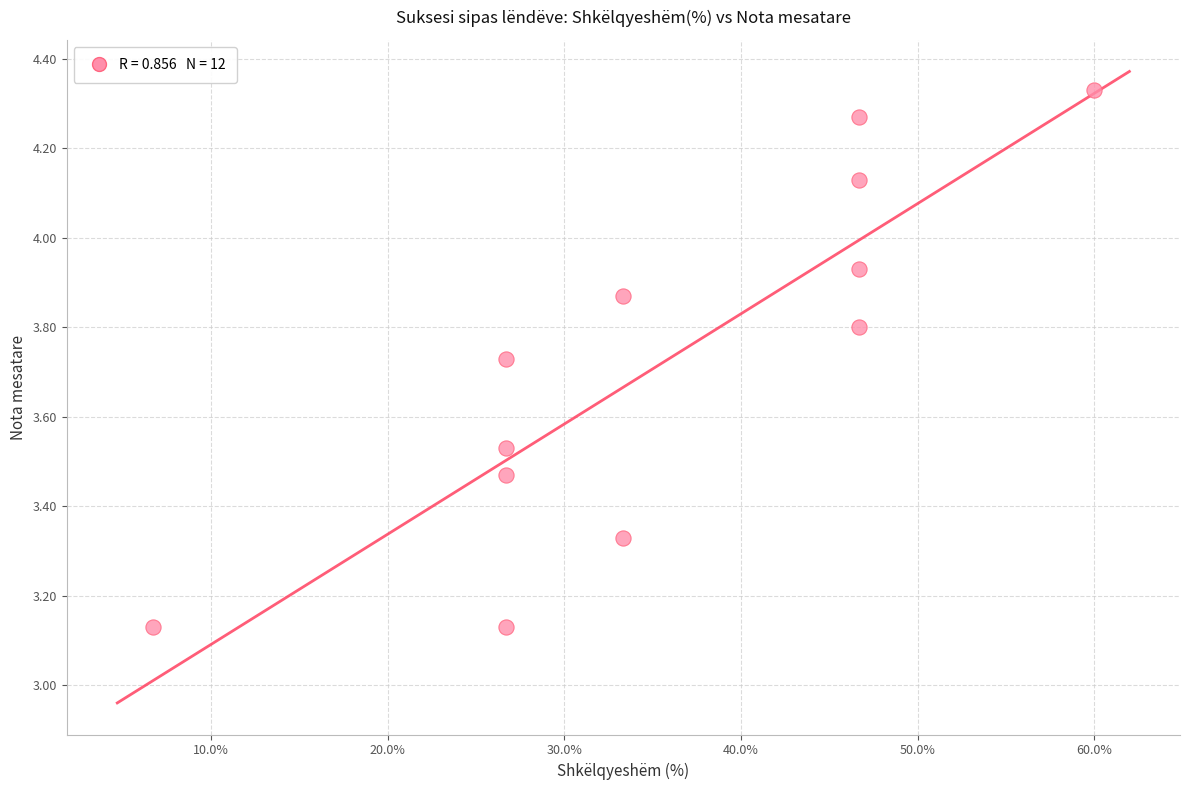

What is the range of Y values (max minus min)?

1.2